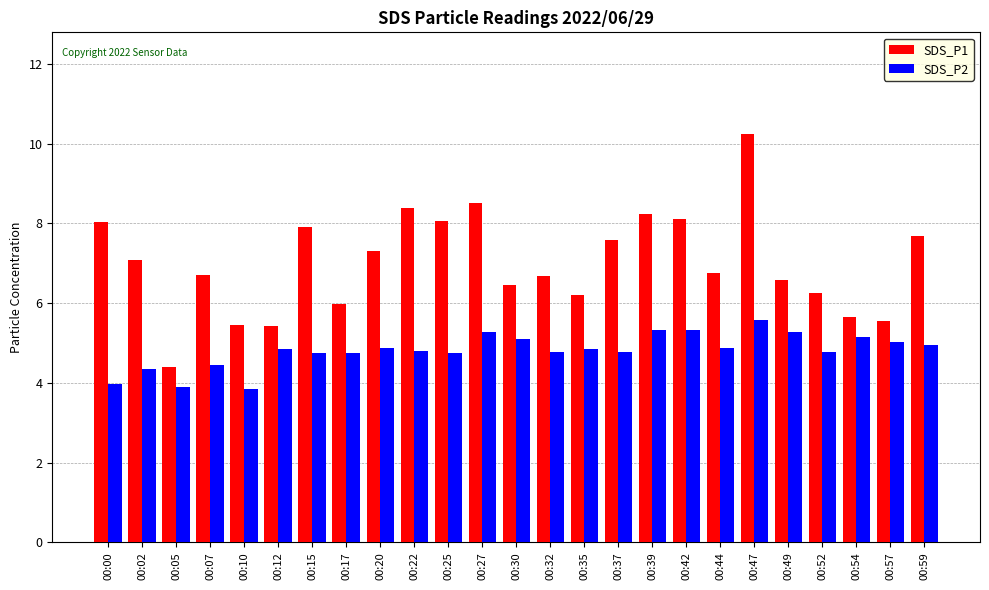

What is the difference between the SDS_P2 values at 00:54 and 00:52?

0.4